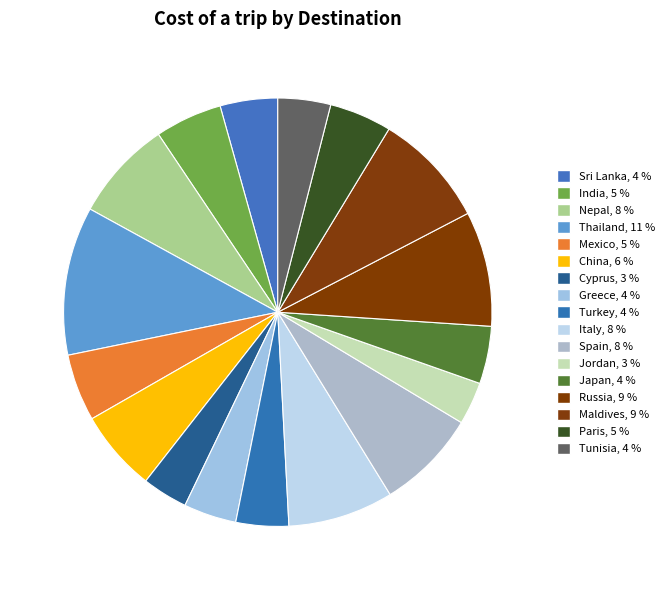

How many slices are in this pie chart?

17